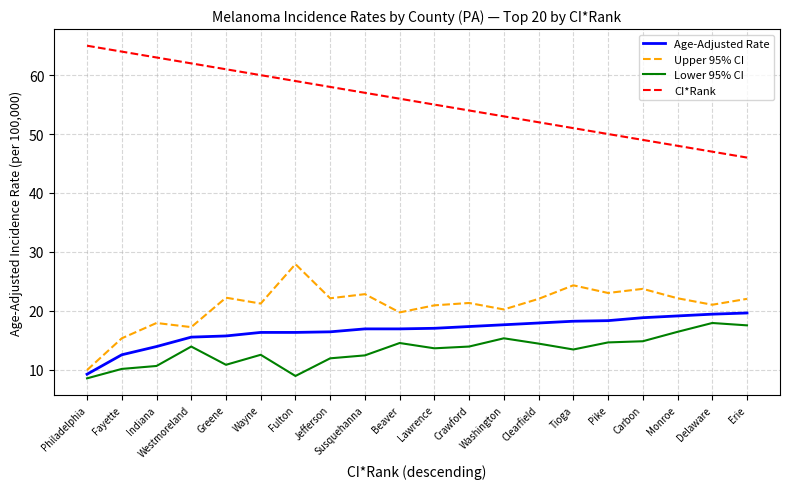

How many series are shown in this chart?

4